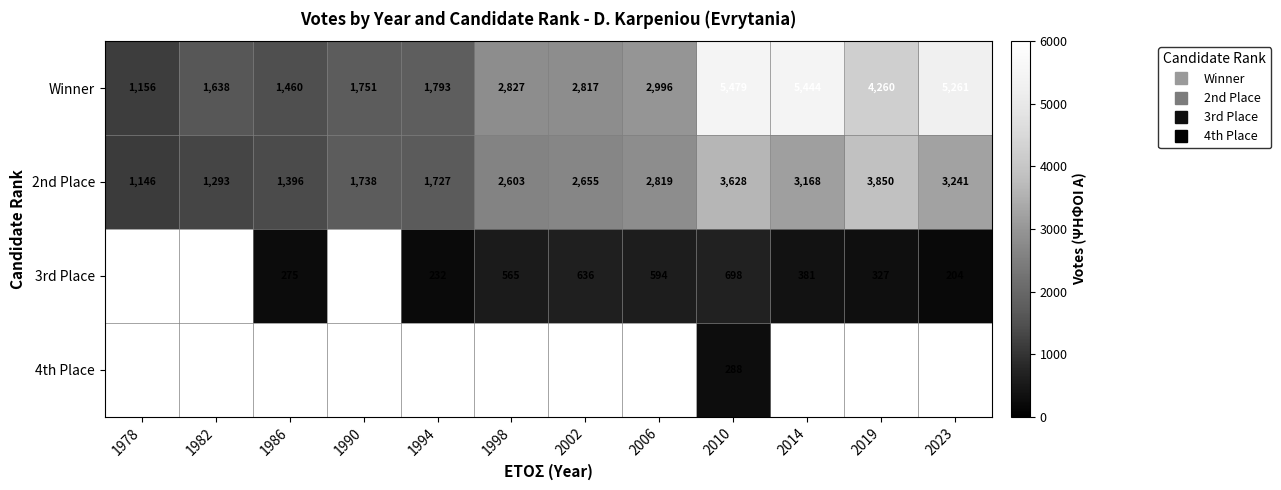

The Winner series shows 1460.0 at 1986. True or false?

True